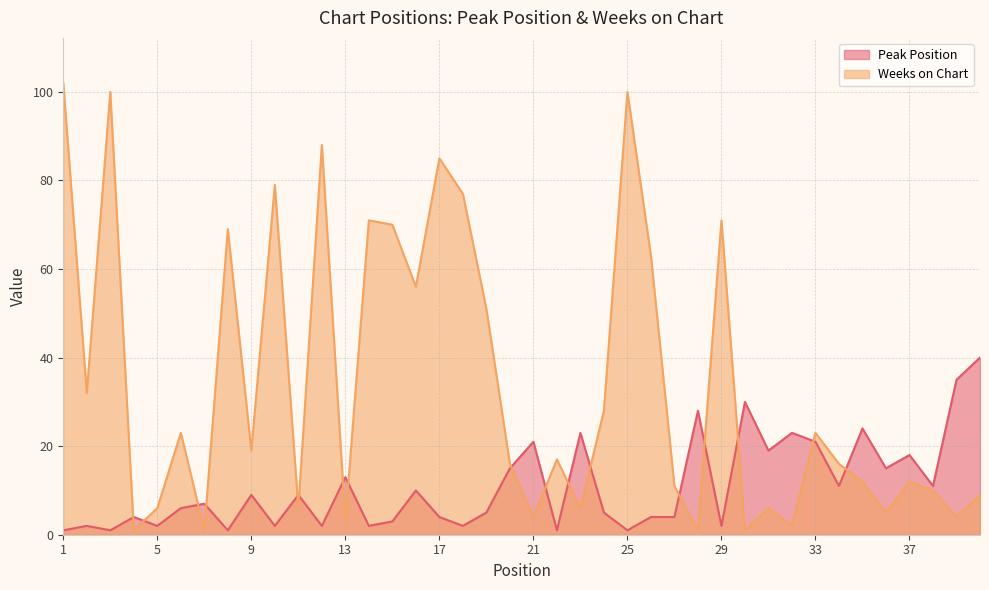

Between 38 and 10, which is larger?

38